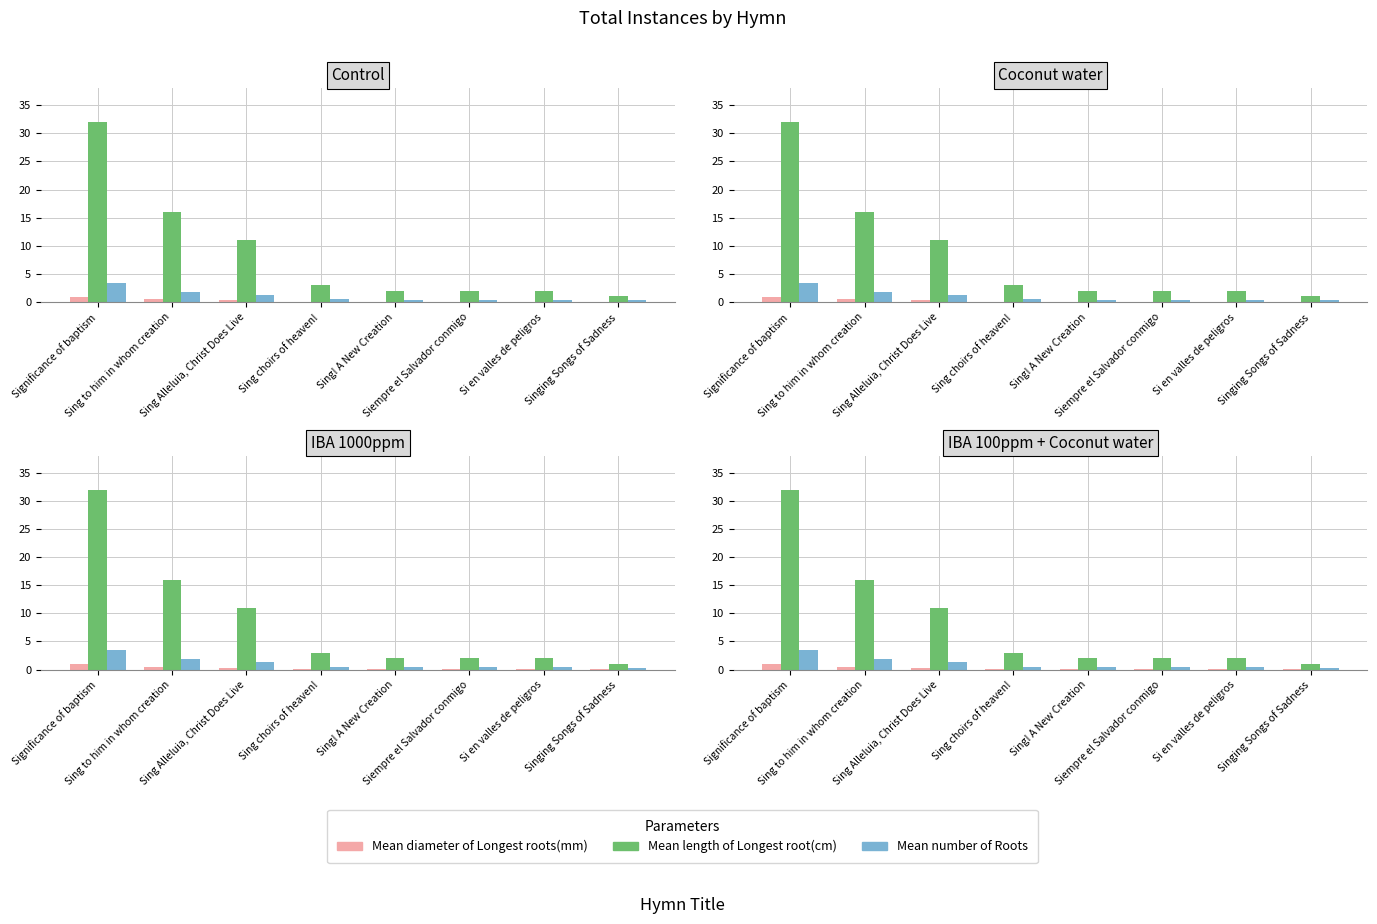

Between Significance of baptism and Sing choirs of heaven!, which series saw the biggest shift?

Mean length of Longest root(cm)